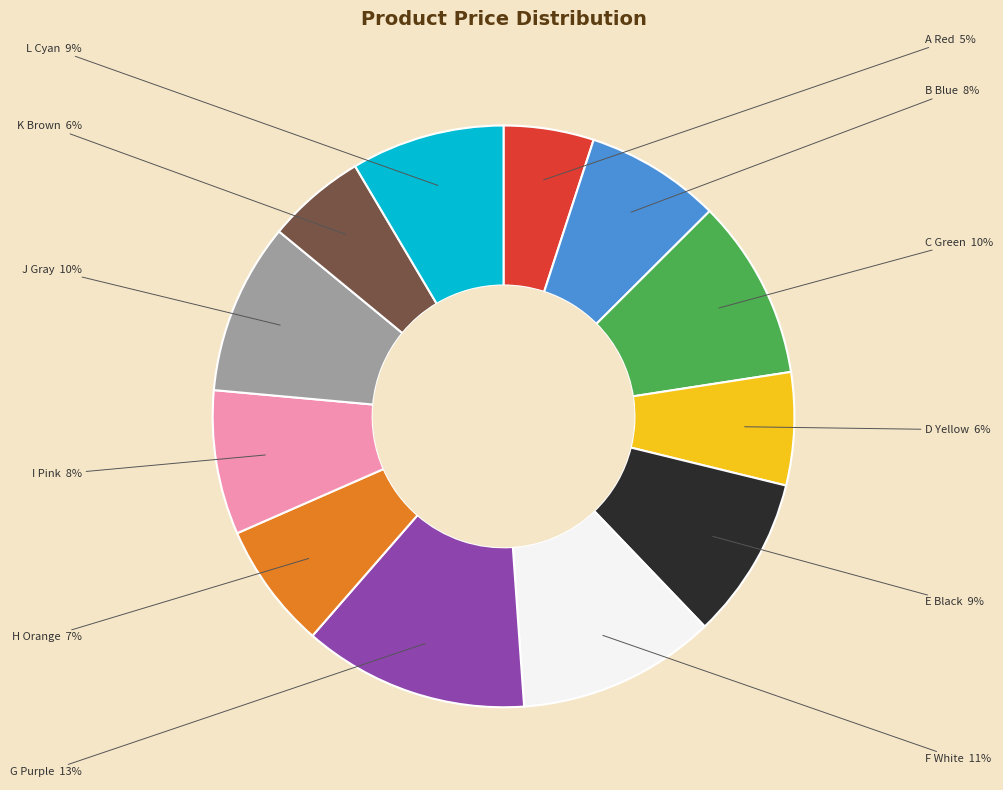

Does any single category account for the majority?

No